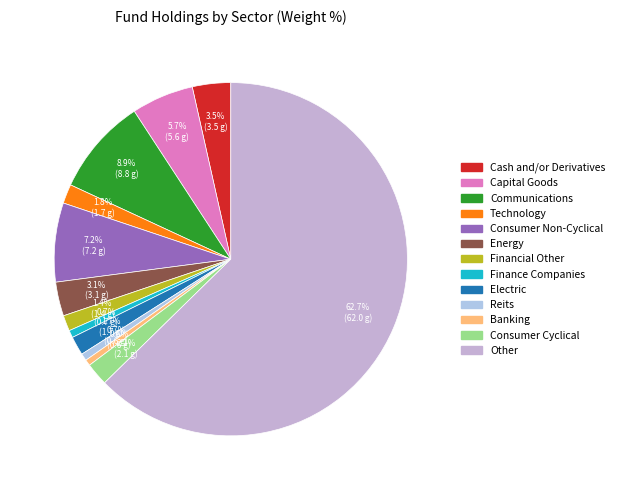

Count the number of slices in the pie.

13